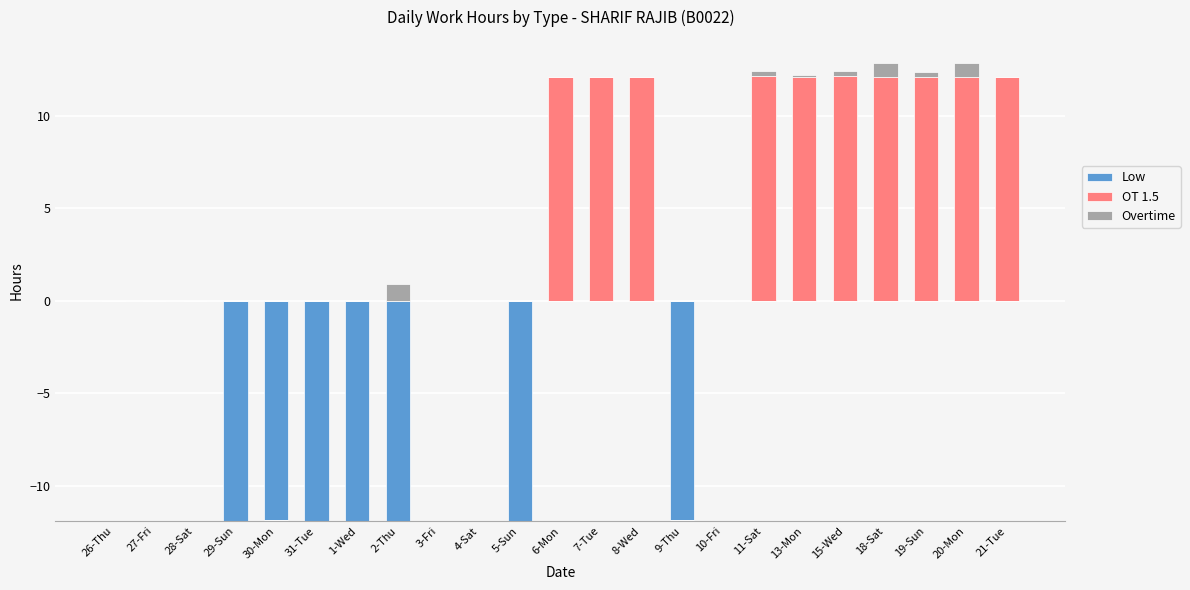

Where is Overtime nearest to the value 0?

26-Thu